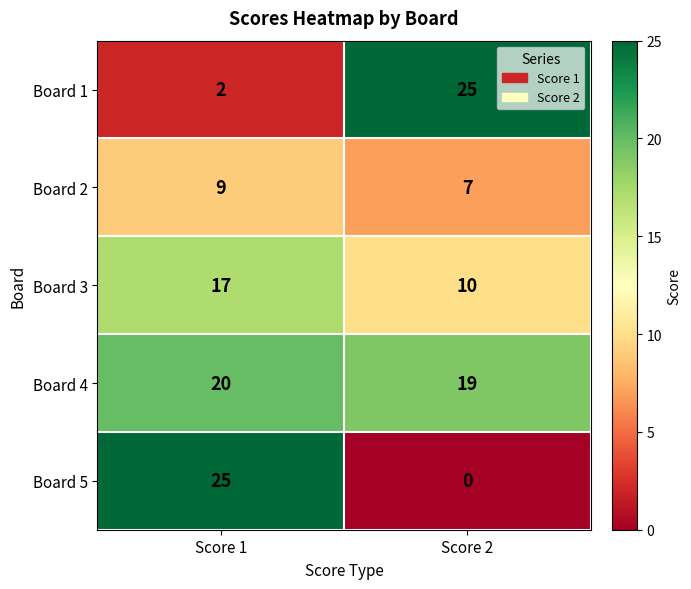

True or false: Board 2 has a value of 2 at Score 1.

False